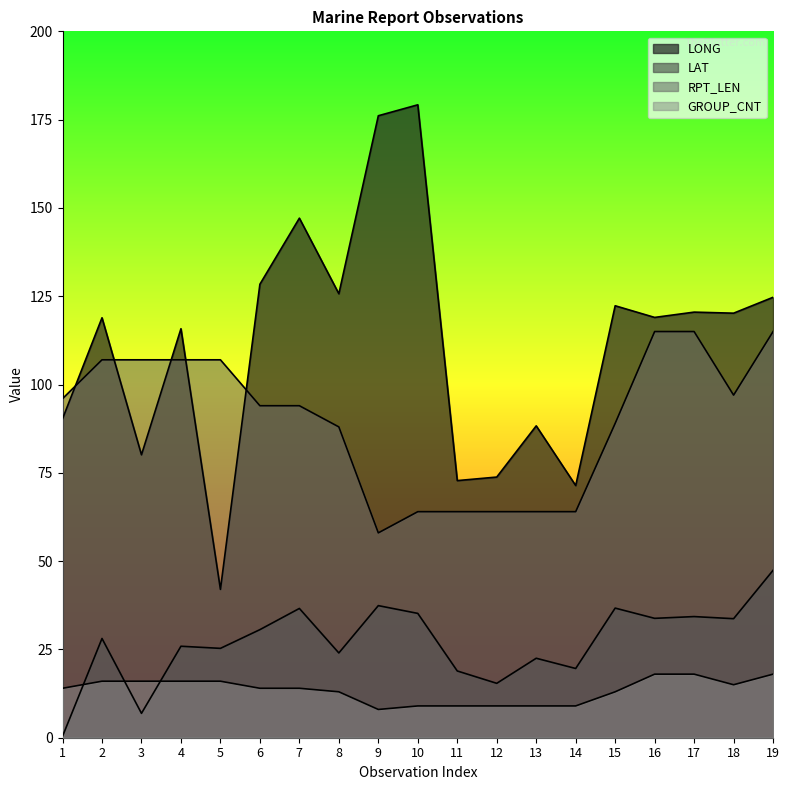

Rank the series at 13 from highest to lowest value.

LONG, RPT_LEN, LAT, GROUP_CNT